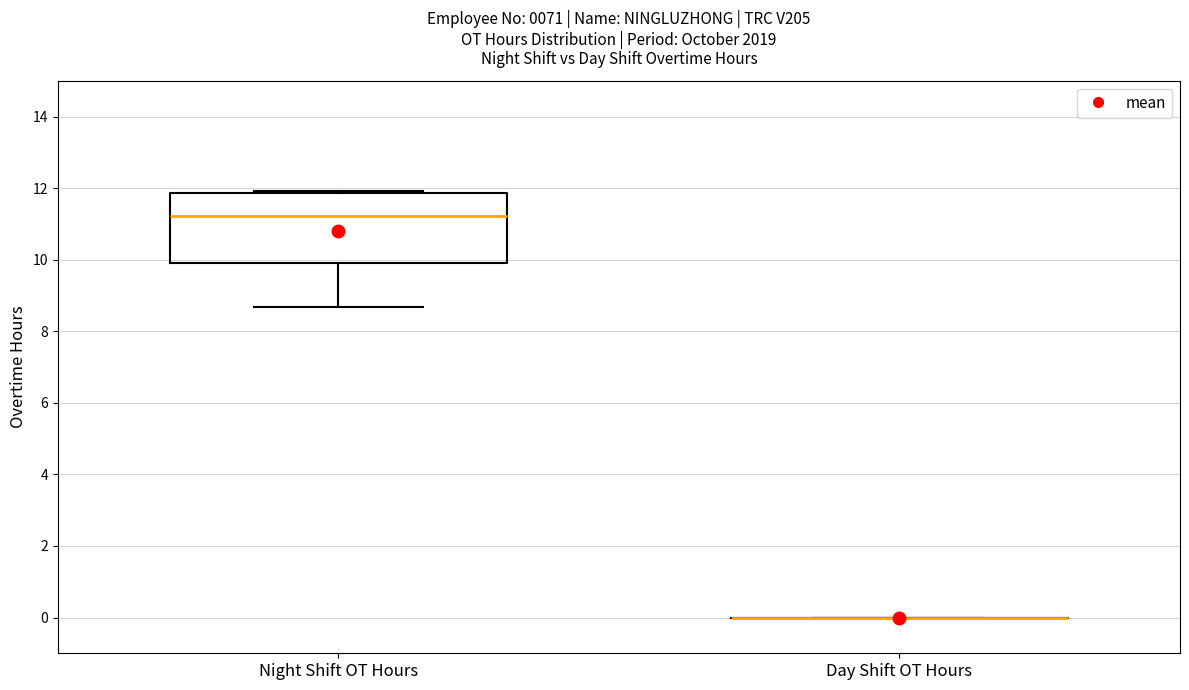

Reading left to right, transcribe this box plot: for each box, give where its median line is, the range the box spans, and where its two whiskers end, as read against the y-axis. The values are not printed on the chart, so give them approximately, as read against the axis.

Night Shift OT Hours: median 11.2, box 10.0 to 11.8, whiskers 8.6 to 12.0
Day Shift OT Hours: box collapsed to a line at 0.0, whiskers 0.0 to 0.0